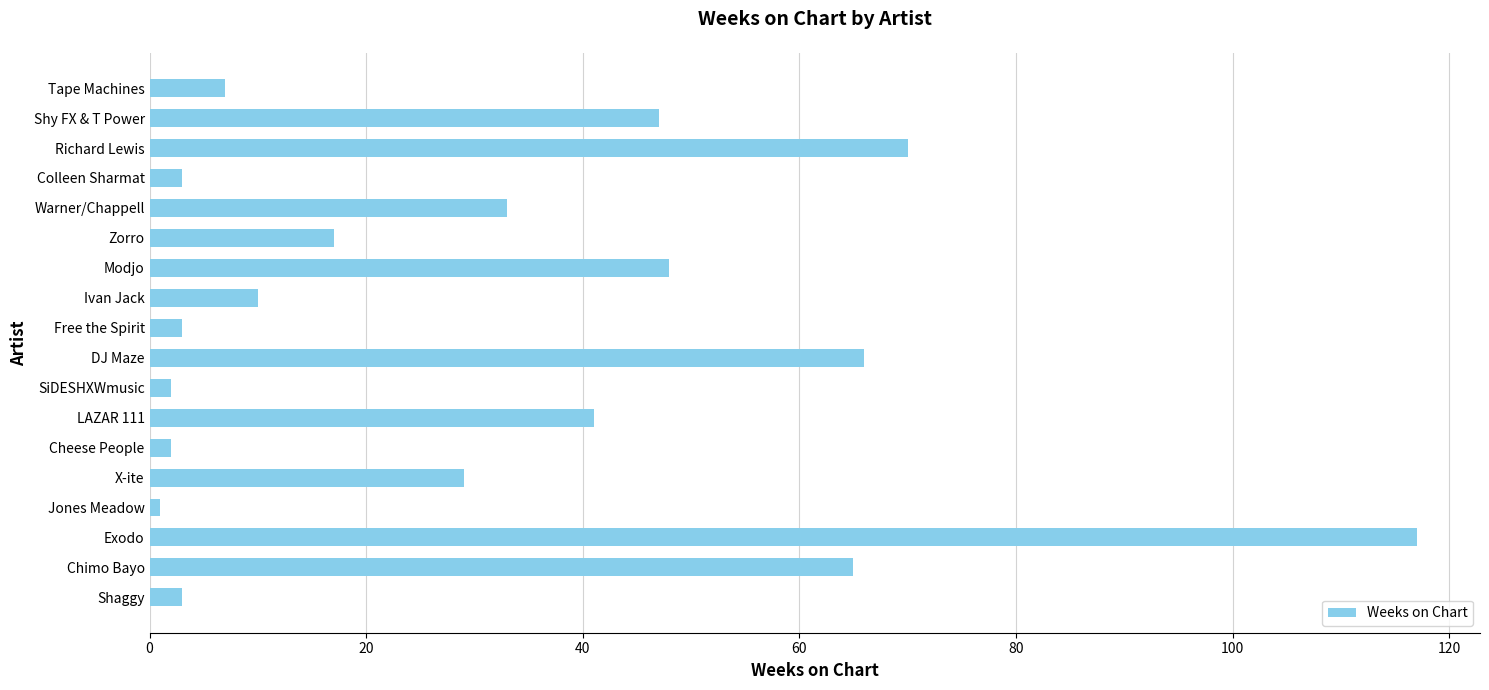

Count the number of categories in the chart.

18